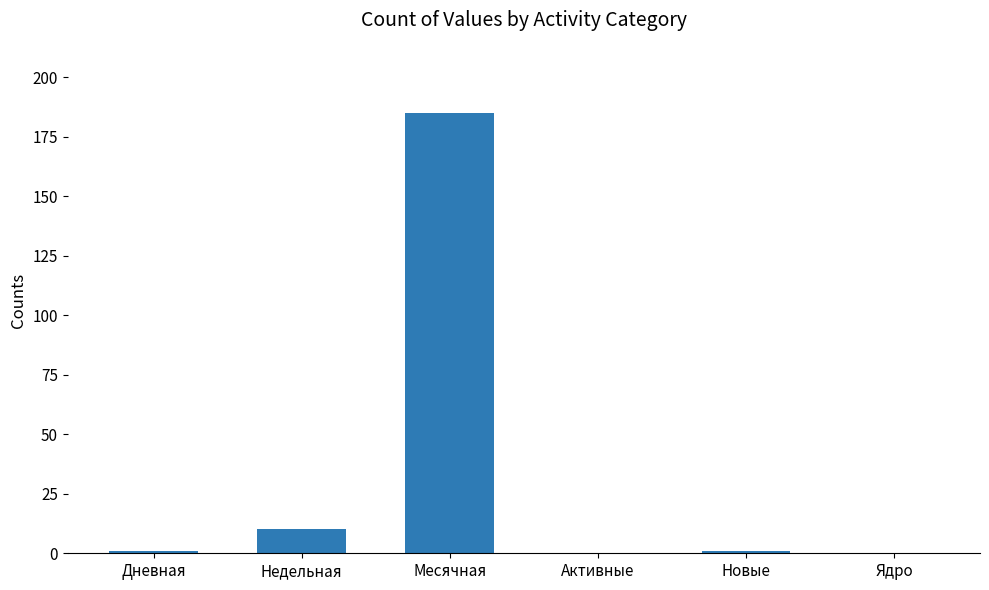

Does the chart contain stacked bars?

No